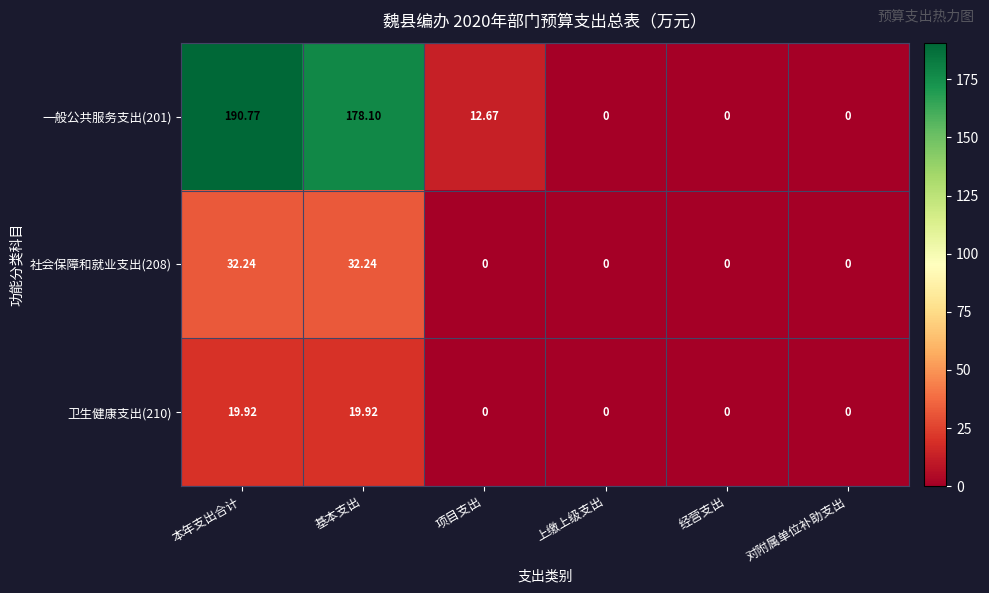

At which category is the sum across all series the highest?

本年支出合计